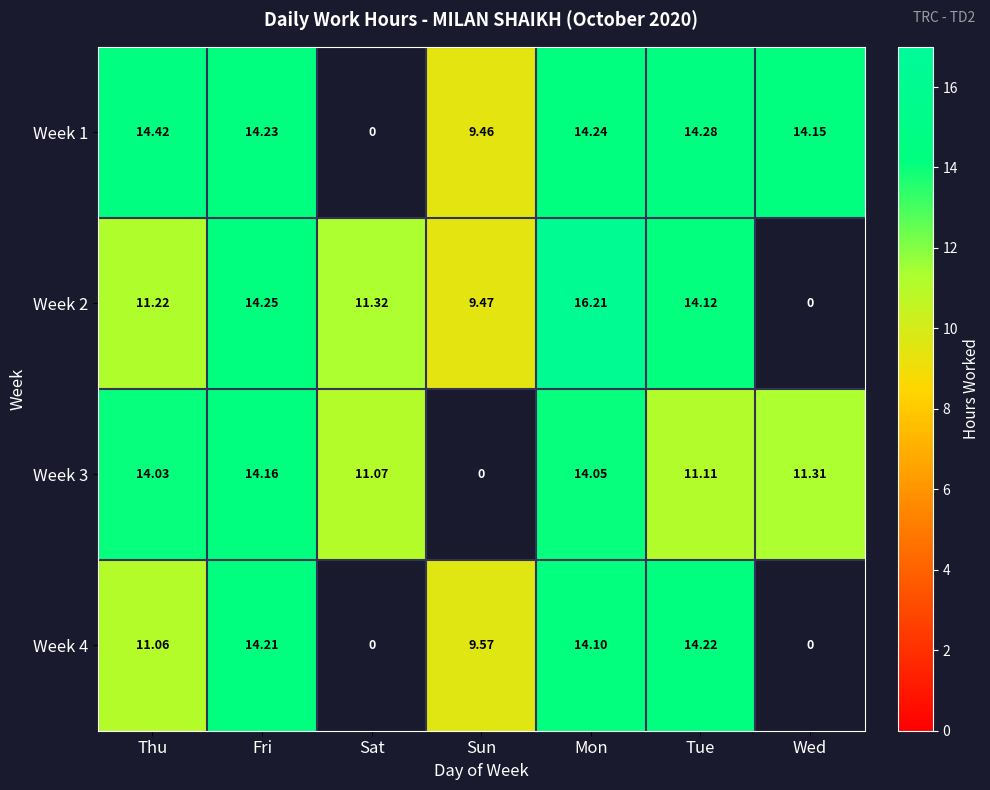

List the labels in order of Week 1 value, largest first.

Thu, Tue, Mon, Fri, Wed, Sun, Sat